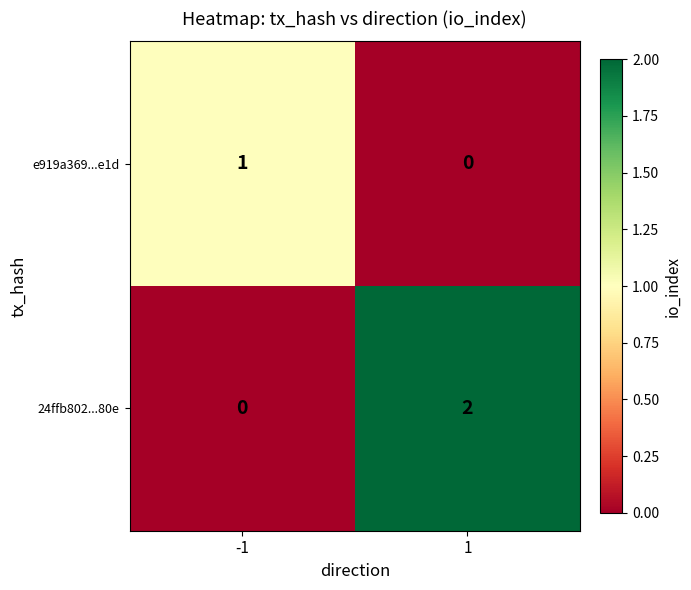

Is it true that e919a369...e1d equals 1 at -1?

True